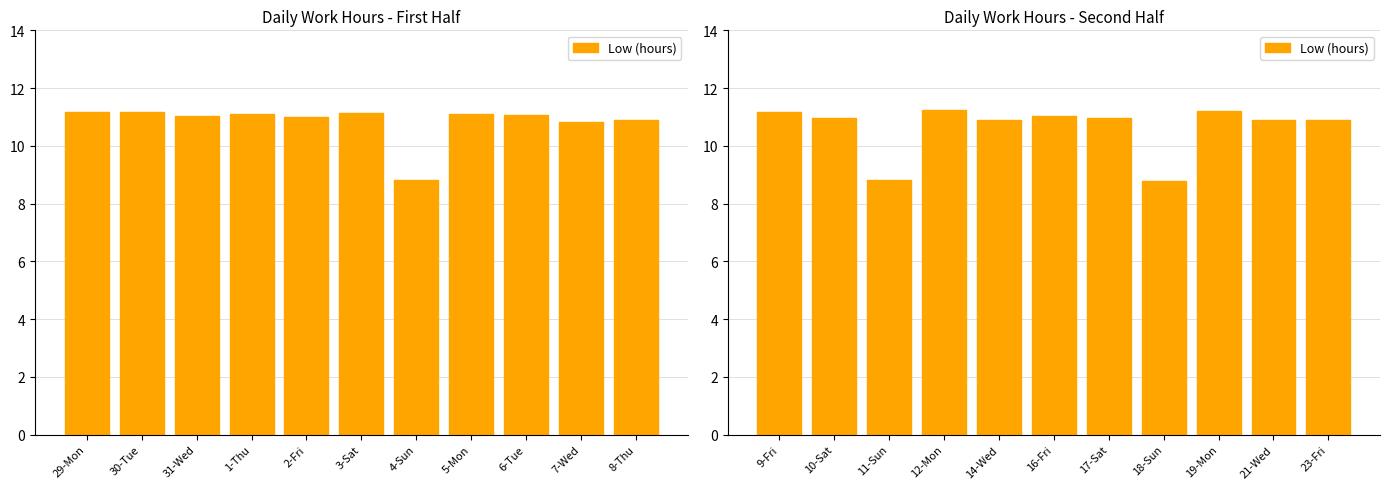

What is the sum of the values at 23-Fri and 21-Wed?

21.8